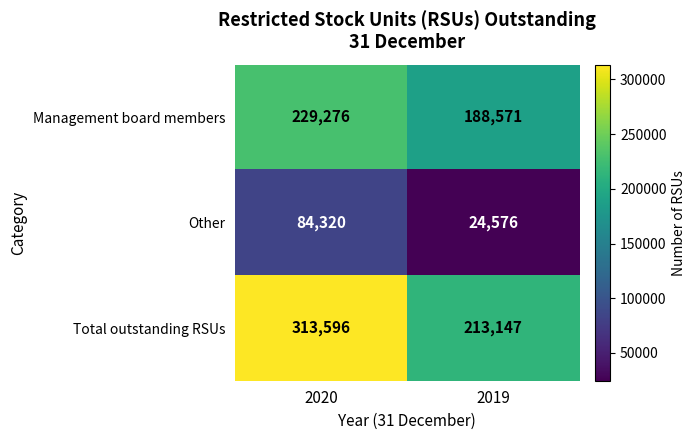

What is the highest value of the Total outstanding RSUs series?

313596